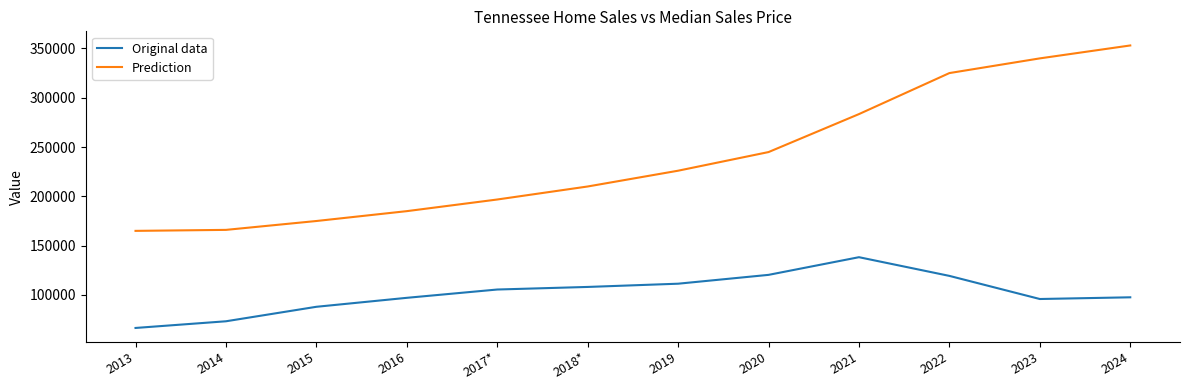

What is the average value of the Prediction series?

239168